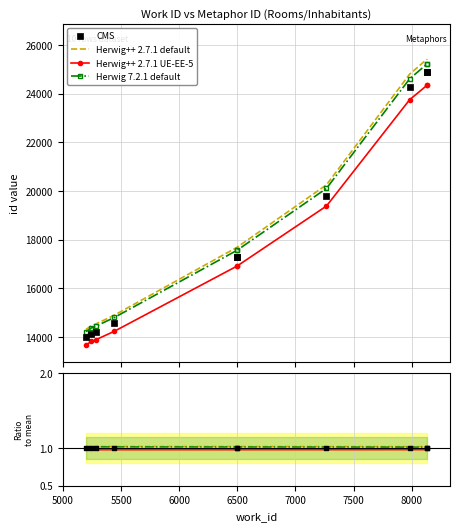

Between 5244 and 8132, which is larger?

8132